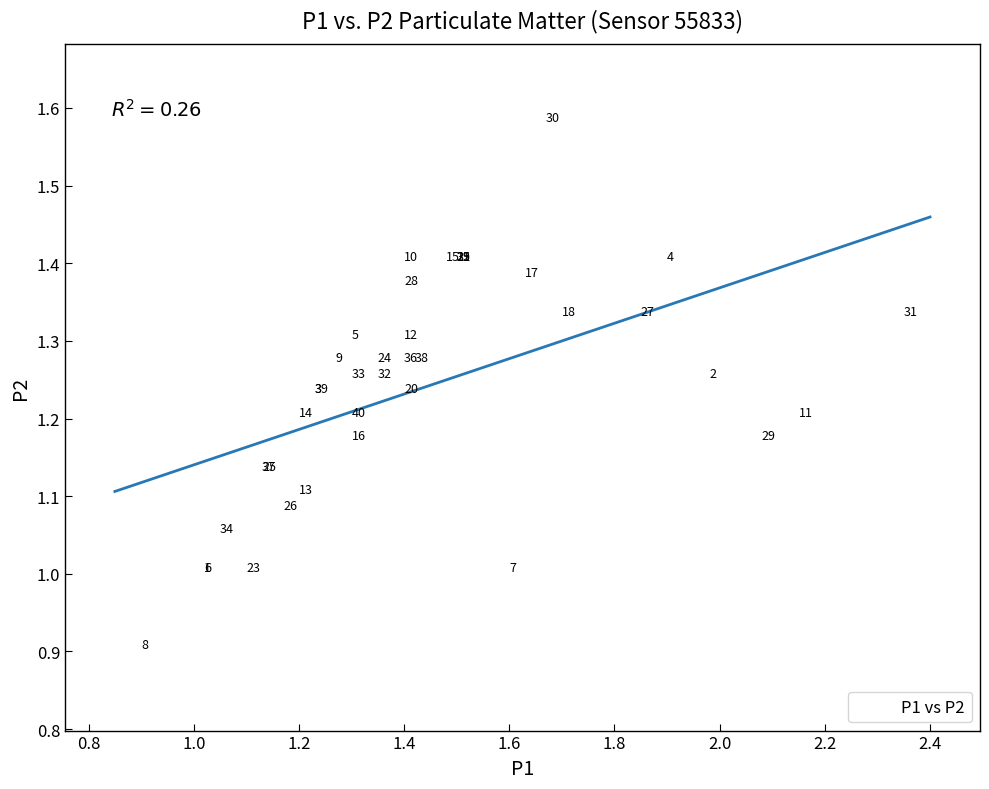

What Y value in the scatter plot is closest to 1?

1.0